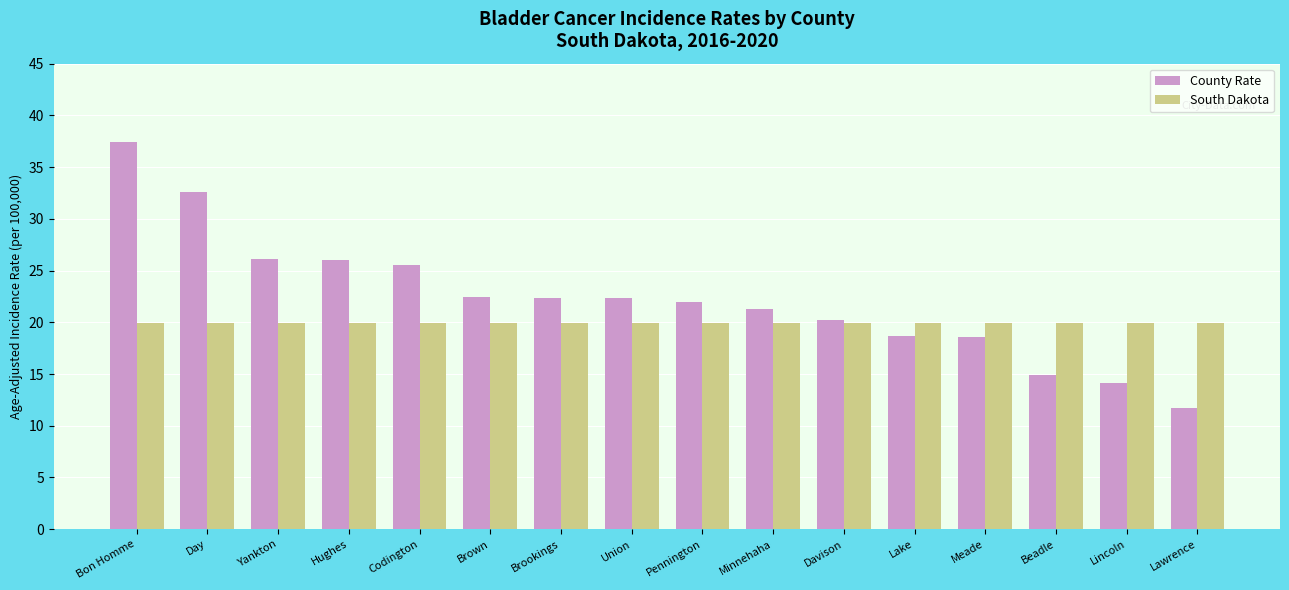

Which category has the highest value in the County Rate series?

Bon Homme